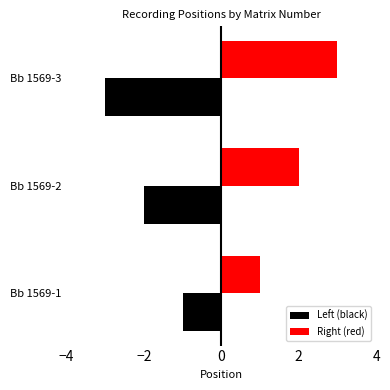

At which label is Right (red) closest to 2?

Bb 1569-2